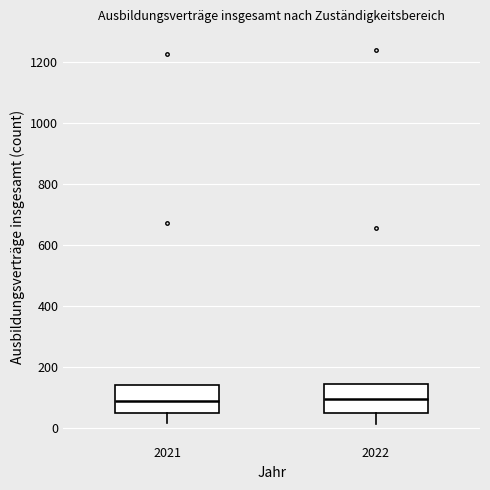

Reading left to right, read every box against the y-axis: the position of its median line, the range the box covers, and the ends of its whiskers. The values are not printed on the chart, so give them approximately, as read against the axis.

2021: median 100, box 60 to 140, whiskers 20 to 140
2022: median 100, box 60 to 140, whiskers 20 to 140